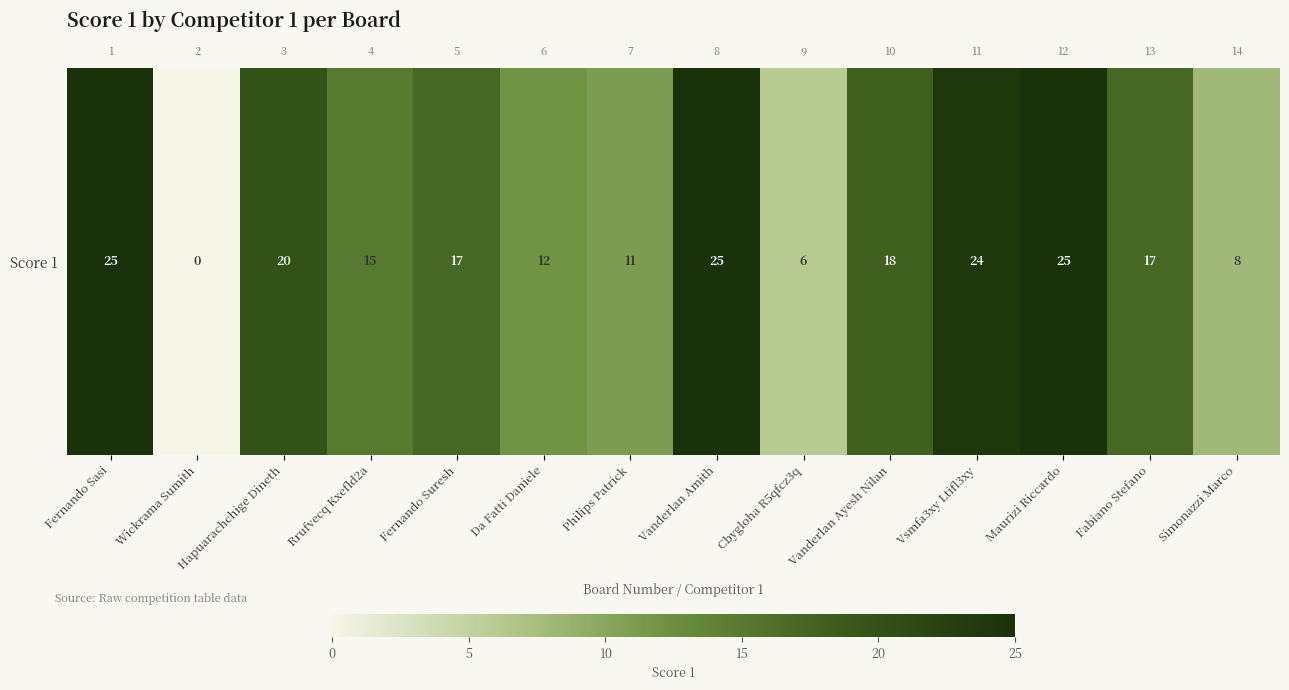

Reading left to right, extract all data points from this chart.

Fernando Sasi=25	Wickrama Sumith=0	Hapuarachchige Dineth=20	Rrufvecq Kxefld2a=15	Fernando Suresh=17	Da Fatti Daniele=12	Philips Patrick=11	Vanderlan Amith=25	Cbygloha R5qfcz3q=6	Vanderlan Ayesh Nilan=18	Vsmfa3xy Ltifl3xy=24	Maurizi Riccardo=25	Fabiano Stefano=17	Simonazzi Marco=8